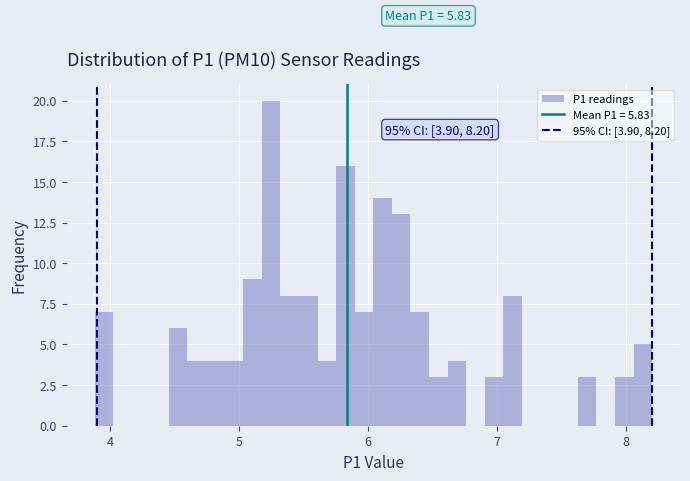

Read against the x-axis, roughly where is the centre of the tallest bar?

5.2